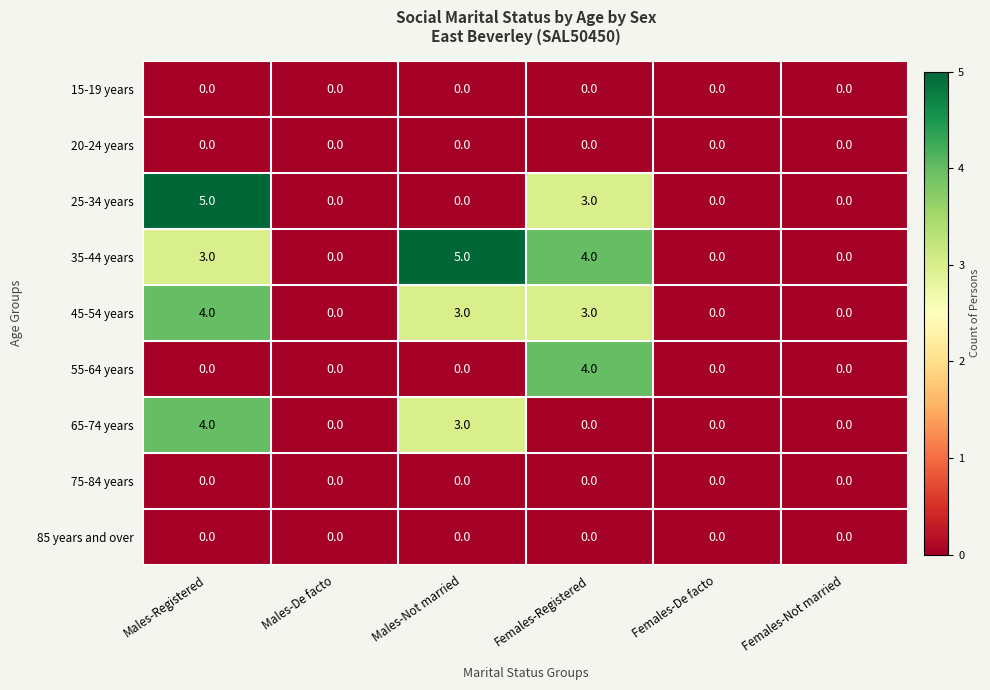

True or false: 85 years and over has a value of 0 at Males-Not married.

True